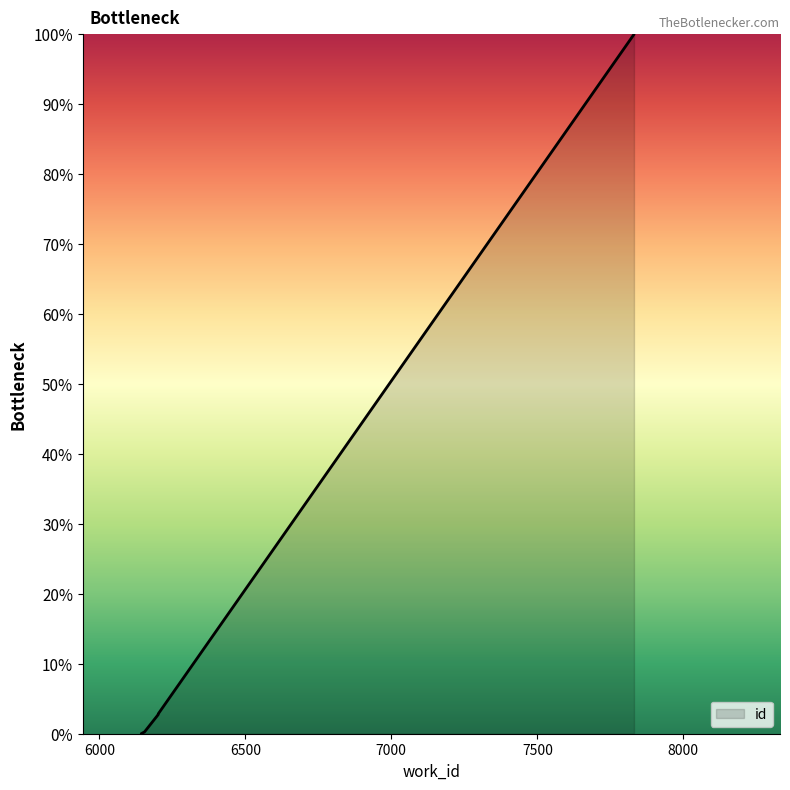

What is the difference between the maximum and minimum values?

100.0